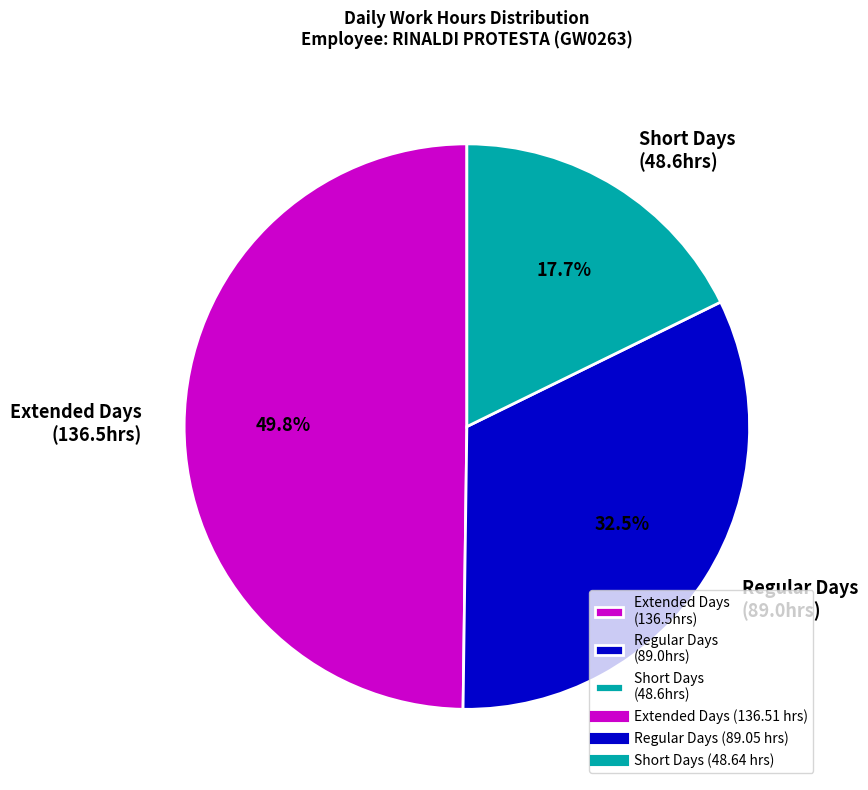

What portion of the pie excludes Extended Days (136.5hrs)?

50.2%